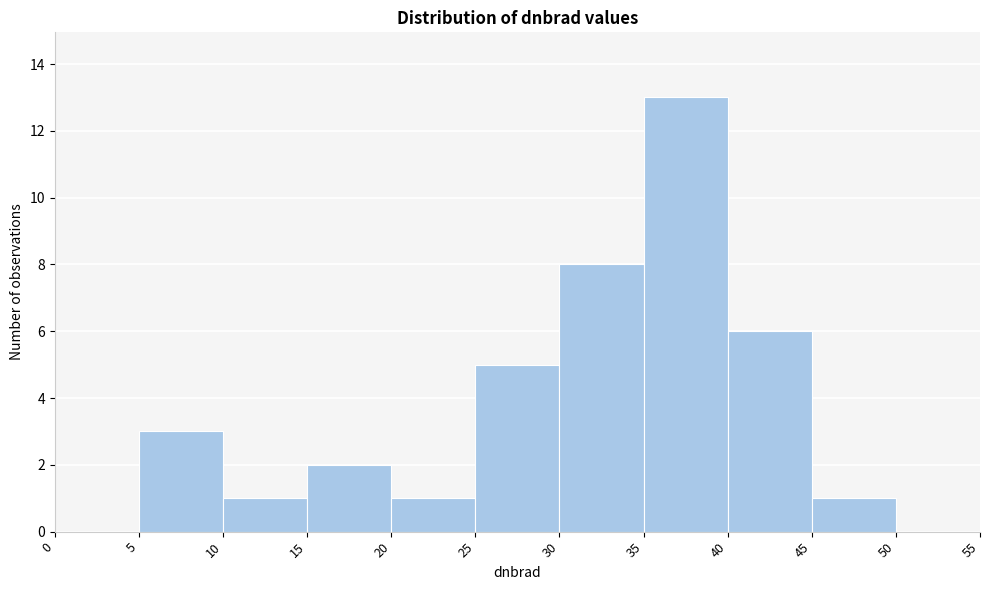

How tall is the bar that spans 40 to 45 on the x-axis? The values are not printed on the chart, so give them approximately, as read against the axis.

6